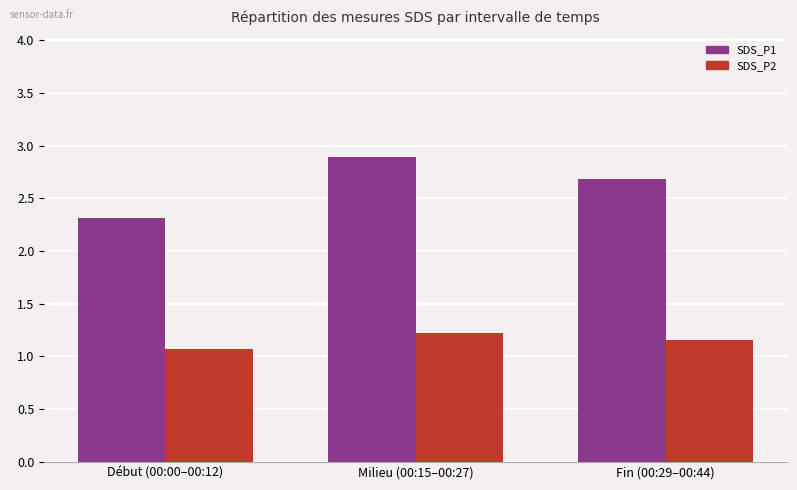

What position from the left is Milieu (00:15–00:27)?

2